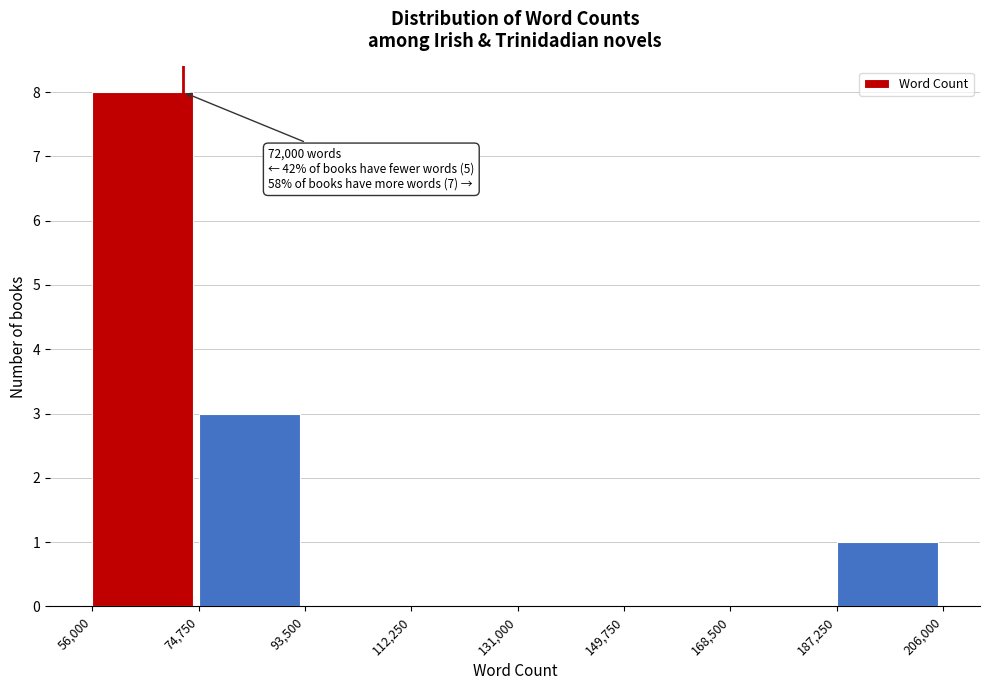

Over which range of the x-axis is the bar tallest?

56,000 to 74,750